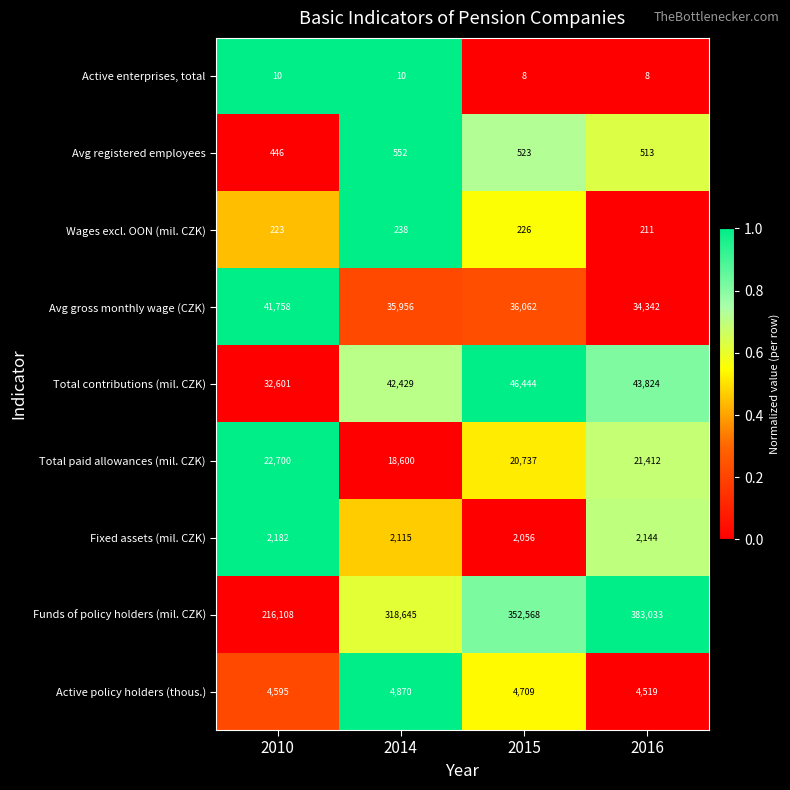

What is the difference between the highest and lowest values at 2015?

352560